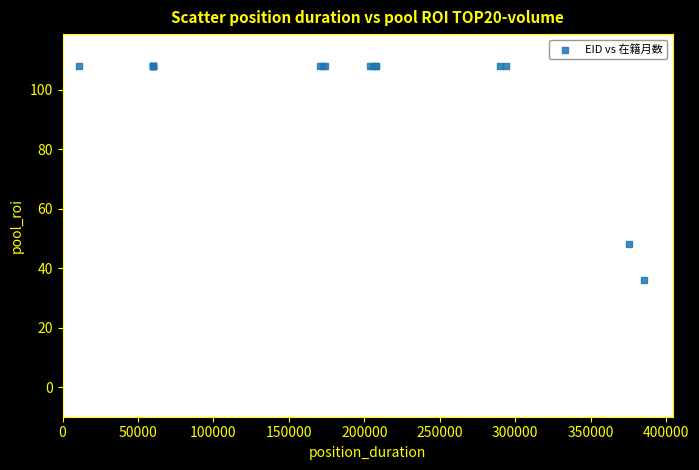

What Y value in the scatter plot is closest to 72?

48